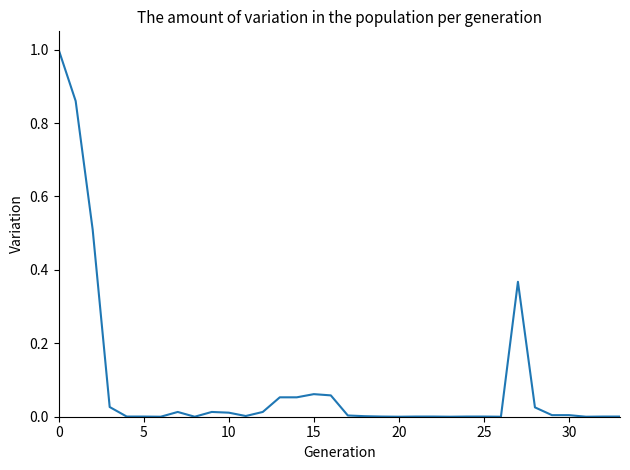

What is the difference between the maximum and minimum values?

1.0